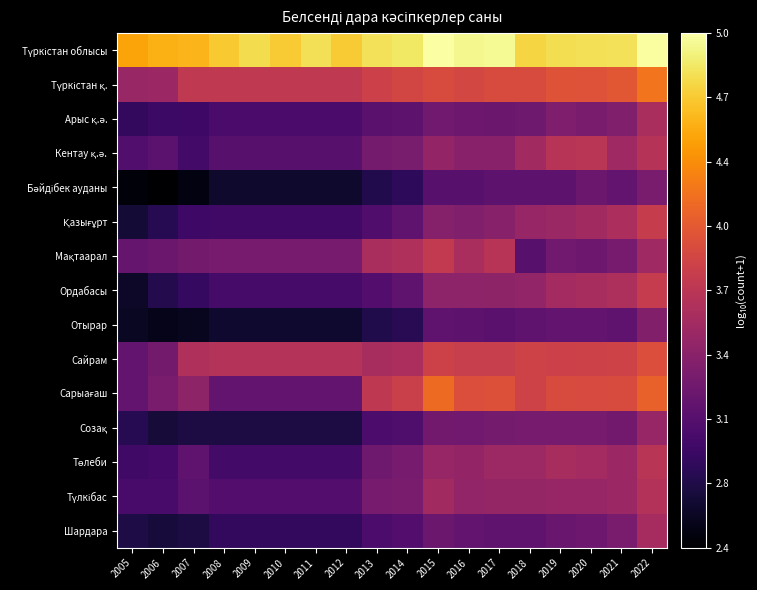

What is the spread (max minus min) of values at 2022?

1.7